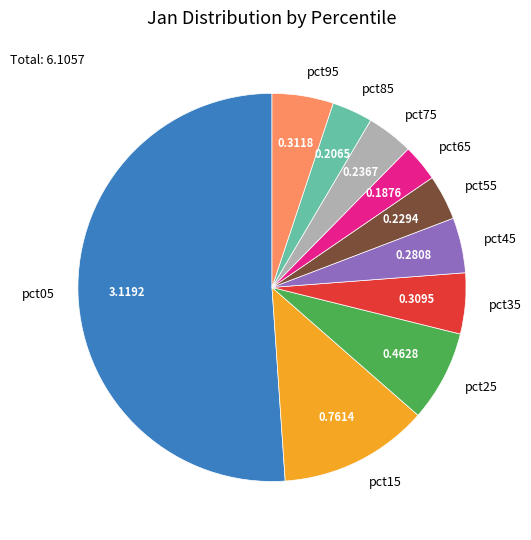

Which has a higher value, pct55 or pct95?

pct95